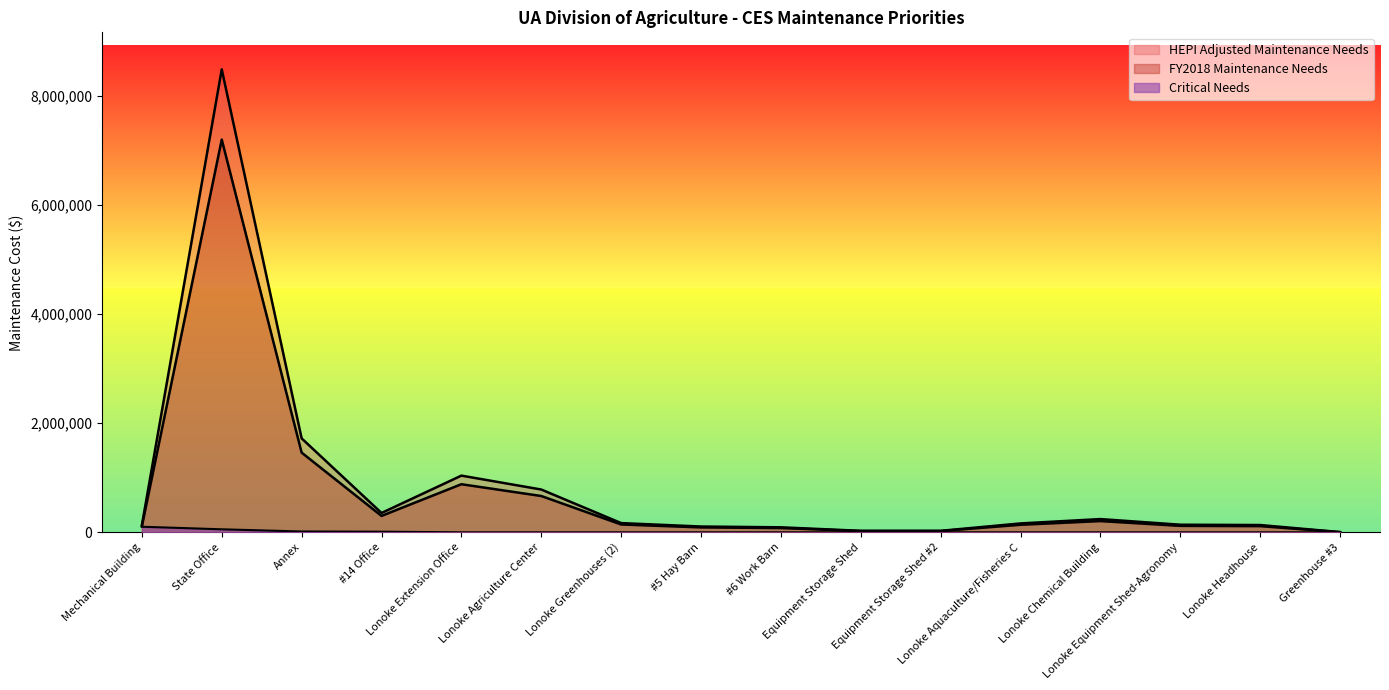

The FY2018 Maintenance Needs series shows 394495.0 at Lonoke Agriculture Center. True or false?

False